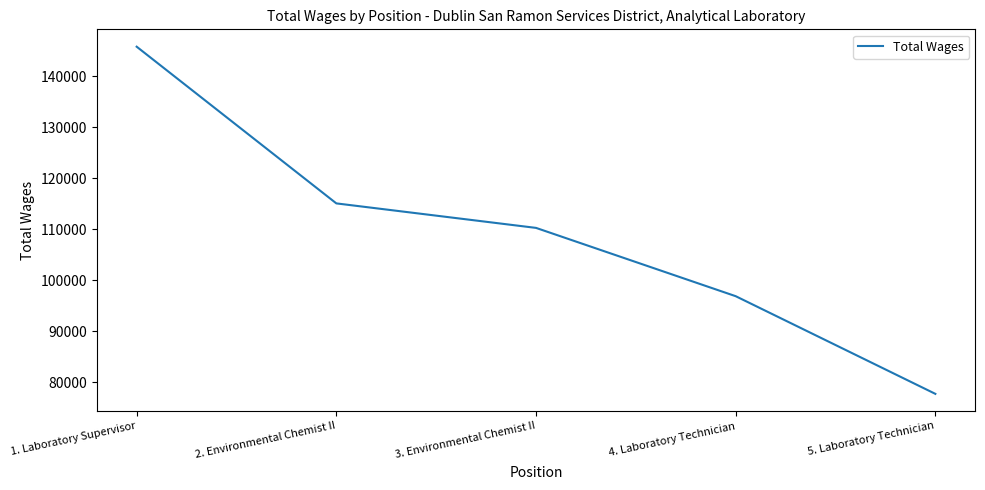

What is the difference between the maximum and minimum values?

68140